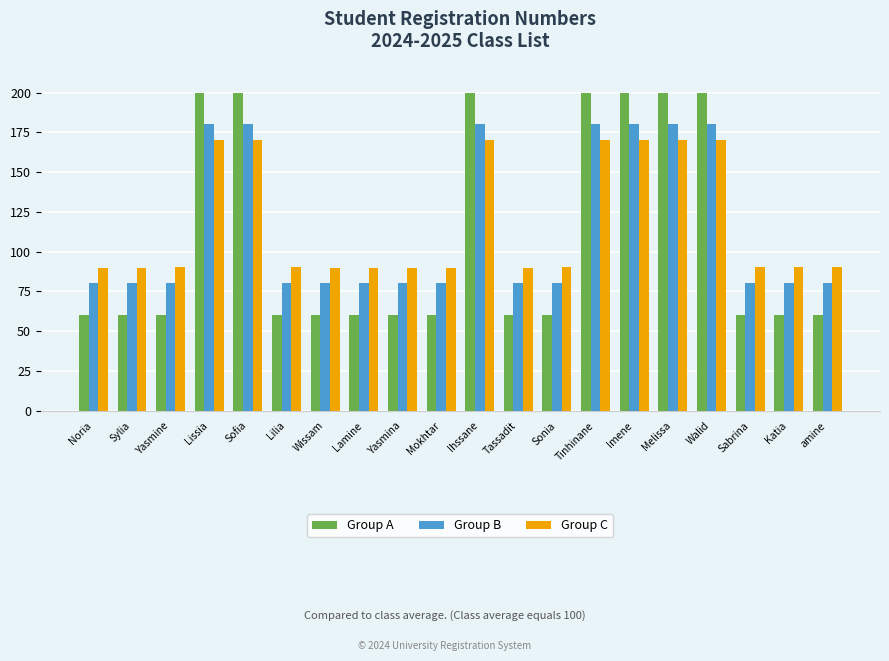

Are the bars grouped side by side (vs. stacked)?

Yes